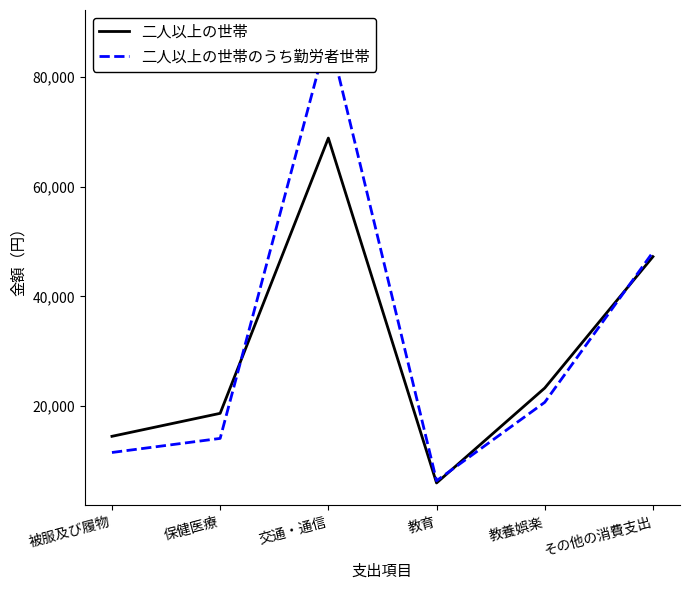

At how many categories does at least one series exceed 60279?

1